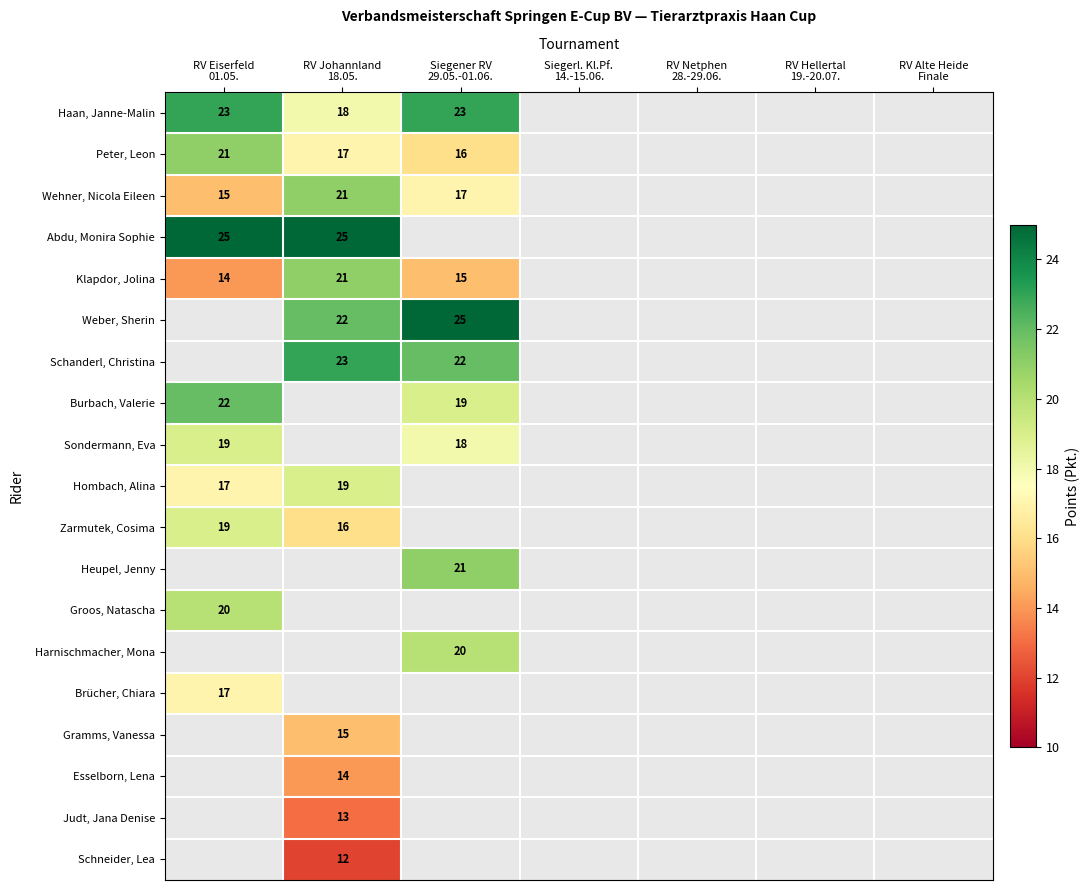

Count the number of categories in the chart.

7